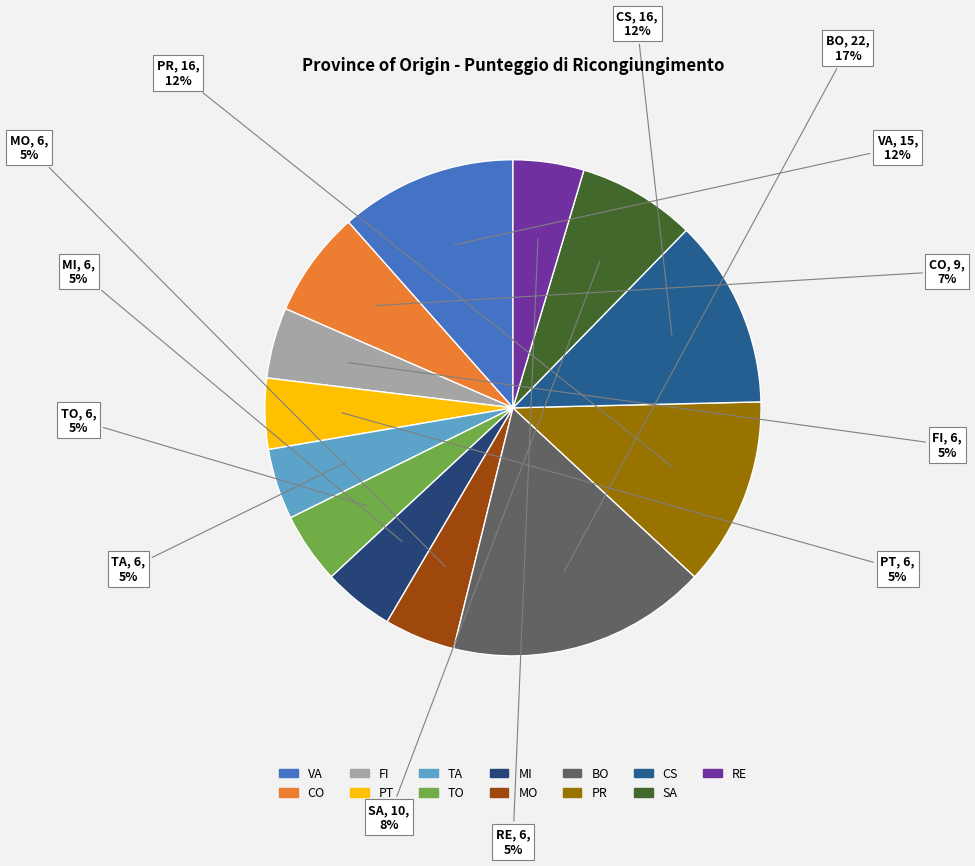

The SA slice represents 1% of the pie. True or false?

False